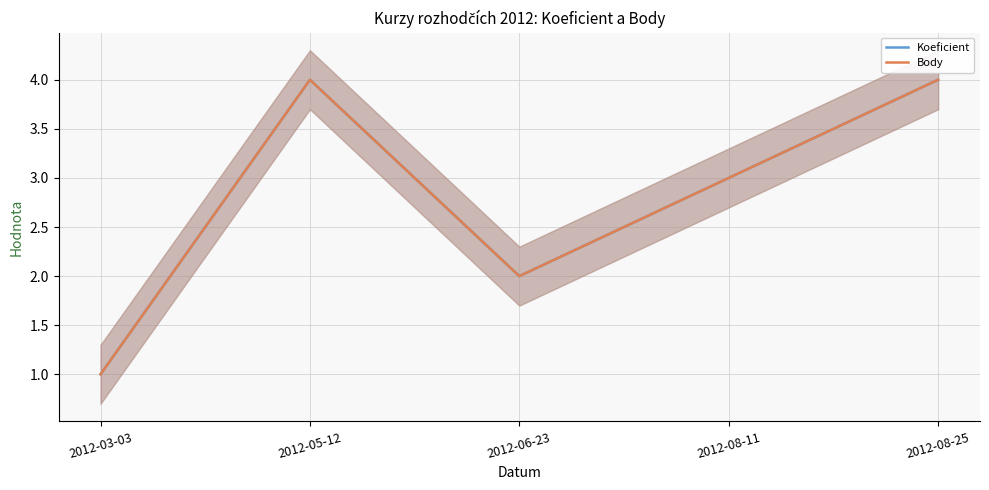

True or false: Body and Koeficient cross at least once.

False